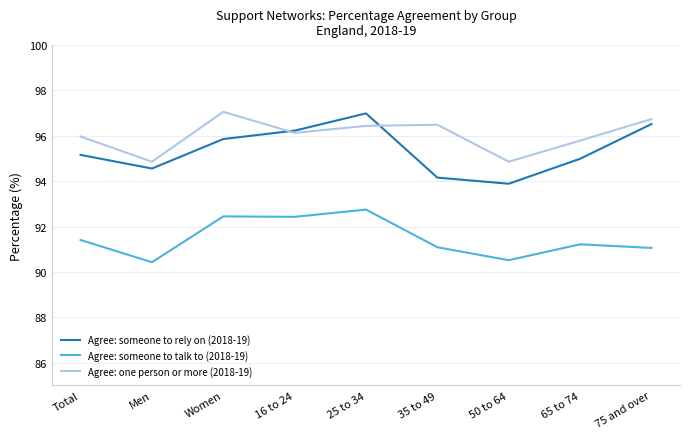

What position from the right is 35 to 49?

4